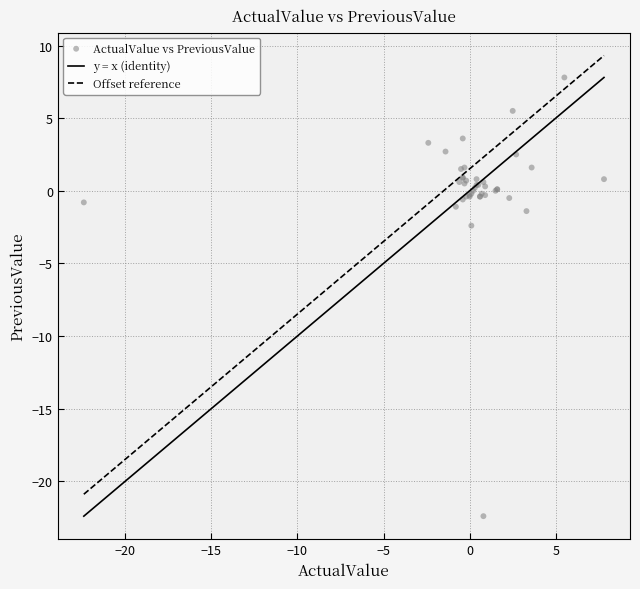

What Y value in the scatter plot is closest to -7?

-2.4